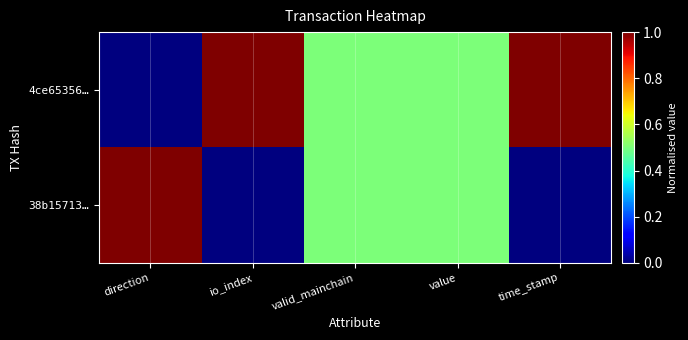

Reading left to right, list all the values displayed in this chart.

4ce65356…: direction=0.0	io_index=1.0	valid_mainchain=0.5	value=0.5	time_stamp=1.0
38b15713…: direction=1.0	io_index=0.0	valid_mainchain=0.5	value=0.5	time_stamp=0.0